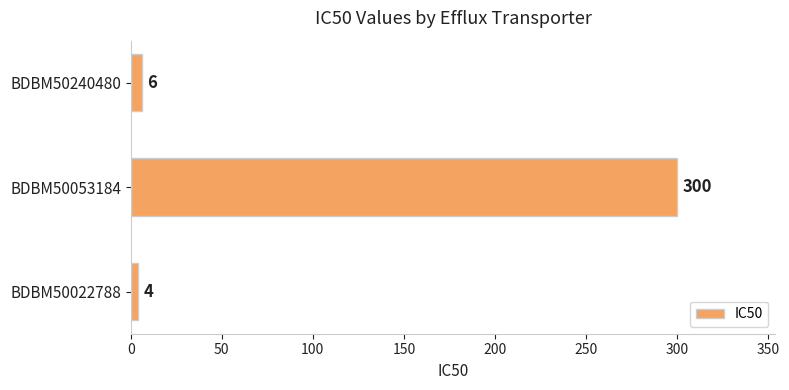

The chart shows a value of 525 at BDBM50053184. True or false?

False